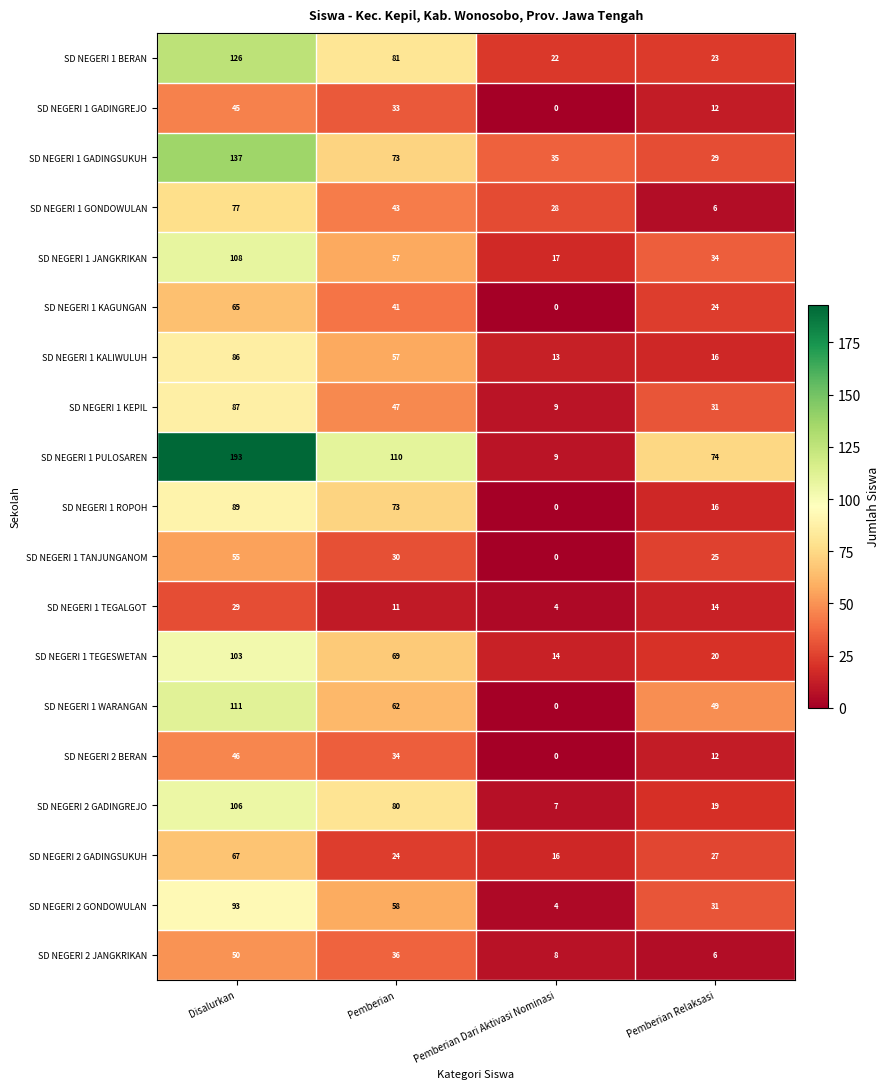

Count the number of categories in the chart.

4